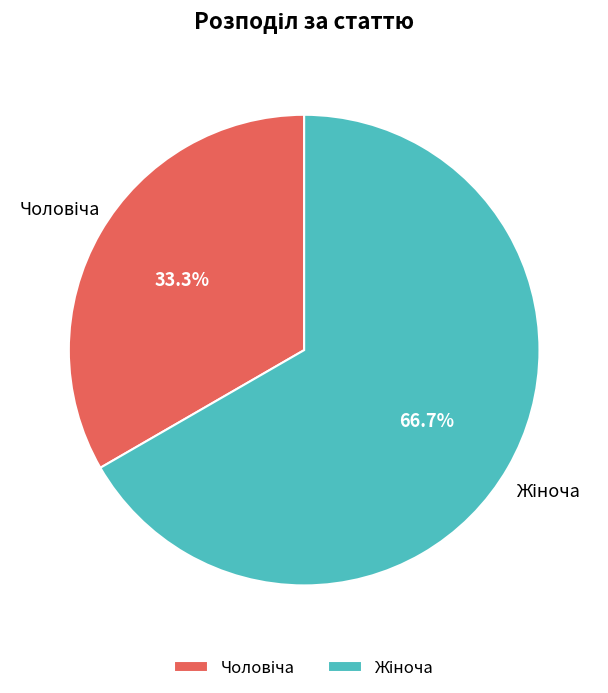

Does any single category account for the majority?

Yes